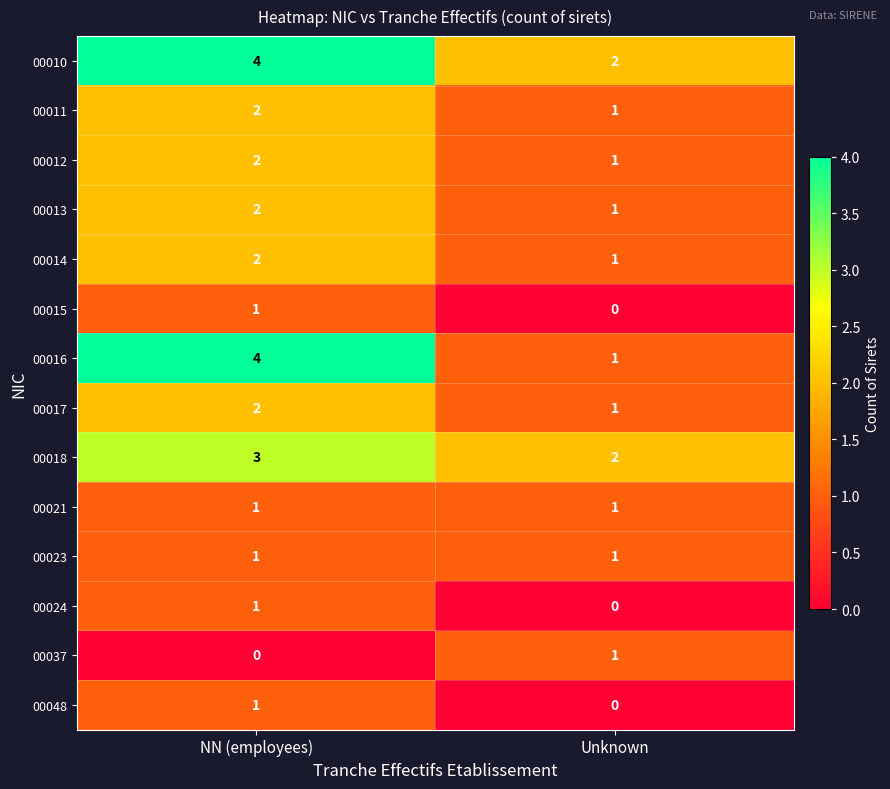

Reading left to right, transcribe all the data shown in this chart.

00010: NN (employees)=4	Unknown=2
00011: NN (employees)=2	Unknown=1
00012: NN (employees)=2	Unknown=1
00013: NN (employees)=2	Unknown=1
00014: NN (employees)=2	Unknown=1
00015: NN (employees)=1	Unknown=0
00016: NN (employees)=4	Unknown=1
00017: NN (employees)=2	Unknown=1
00018: NN (employees)=3	Unknown=2
00021: NN (employees)=1	Unknown=1
00023: NN (employees)=1	Unknown=1
00024: NN (employees)=1	Unknown=0
00037: NN (employees)=0	Unknown=1
00048: NN (employees)=1	Unknown=0